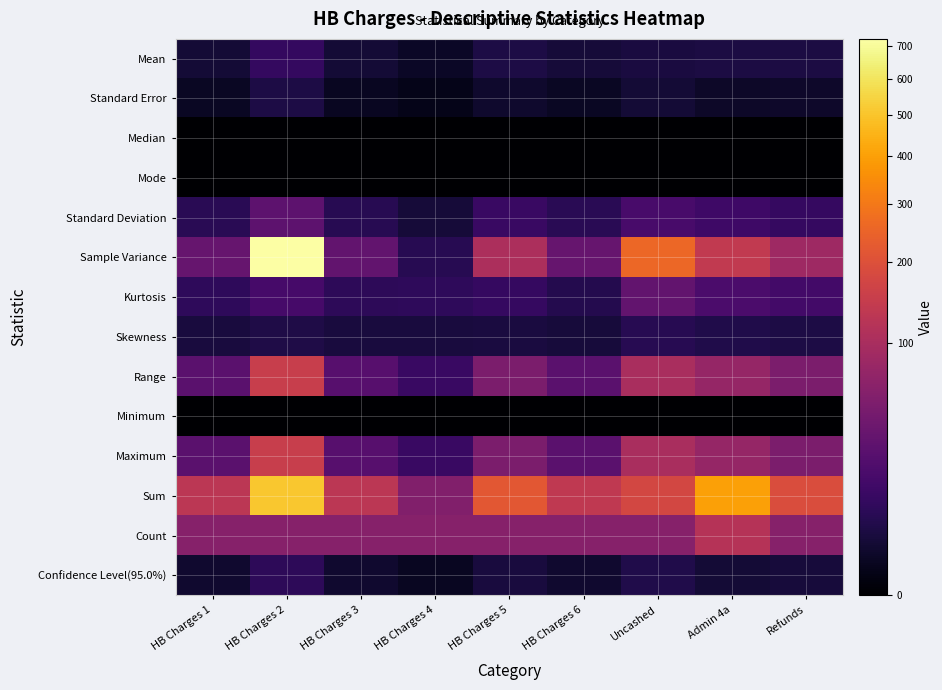

Reading right to left, list all the values displayed in this chart.

Mean: Refunds=3.2	Admin 4a=3.3	Uncashed=2.9	HB Charges 6=2.3	HB Charges 5=3.6	HB Charges 4=0.9	HB Charges 3=2.1	HB Charges 2=8.4	HB Charges 1=2.1
Standard Error: Refunds=1.2	Admin 4a=1.1	Uncashed=2.1	HB Charges 6=0.7	HB Charges 5=1.3	HB Charges 4=0.3	HB Charges 3=0.7	HB Charges 2=3.5	HB Charges 1=0.7
Median: Refunds=0.0	Admin 4a=0.0	Uncashed=0.0	HB Charges 6=0.0	HB Charges 5=0.0	HB Charges 4=0.0	HB Charges 3=0.0	HB Charges 2=0.0	HB Charges 1=0.0
Mode: Refunds=0.0	Admin 4a=0.0	Uncashed=0.0	HB Charges 6=0.0	HB Charges 5=0.0	HB Charges 4=0.0	HB Charges 3=0.0	HB Charges 2=0.0	HB Charges 1=0.0
Standard Deviation: Refunds=9.3	Admin 4a=11.8	Uncashed=16.0	HB Charges 6=5.8	HB Charges 5=10.2	HB Charges 4=2.3	HB Charges 3=5.4	HB Charges 2=26.9	HB Charges 1=5.8
Sample Variance: Refunds=87.4	Admin 4a=139.8	Uncashed=256.2	HB Charges 6=33.2	HB Charges 5=104.8	HB Charges 4=5.5	HB Charges 3=29.5	HB Charges 2=722.6	HB Charges 1=33.2
Kurtosis: Refunds=13.8	Admin 4a=17.3	Uncashed=30.0	HB Charges 6=4.9	HB Charges 5=8.9	HB Charges 4=7.0	HB Charges 3=6.6	HB Charges 2=15.2	HB Charges 1=7.3
Skewness: Refunds=3.6	Admin 4a=4.0	Uncashed=5.5	HB Charges 6=2.4	HB Charges 5=3.0	HB Charges 4=2.7	HB Charges 3=2.7	HB Charges 2=3.8	HB Charges 1=2.8
Range: Refunds=50.0	Admin 4a=75.0	Uncashed=100.0	HB Charges 6=25.0	HB Charges 5=50.0	HB Charges 4=10.0	HB Charges 3=23.0	HB Charges 2=150.0	HB Charges 1=25.0
Minimum: Refunds=0.0	Admin 4a=0.0	Uncashed=0.0	HB Charges 6=0.0	HB Charges 5=0.0	HB Charges 4=0.0	HB Charges 3=0.0	HB Charges 2=0.0	HB Charges 1=0.0
Maximum: Refunds=50.0	Admin 4a=75.0	Uncashed=100.0	HB Charges 6=25.0	HB Charges 5=50.0	HB Charges 4=10.0	HB Charges 3=23.0	HB Charges 2=150.0	HB Charges 1=25.0
Sum: Refunds=192.0	Admin 4a=401.0	Uncashed=175.0	HB Charges 6=136.0	HB Charges 5=217.0	HB Charges 4=55.4	HB Charges 3=129.0	HB Charges 2=507.0	HB Charges 1=129.0
Count: Refunds=60.0	Admin 4a=120.0	Uncashed=60.0	HB Charges 6=60.0	HB Charges 5=60.0	HB Charges 4=60.0	HB Charges 3=60.0	HB Charges 2=60.0	HB Charges 1=60.0
Confidence Level(95.0%): Refunds=2.4	Admin 4a=2.1	Uncashed=4.1	HB Charges 6=1.5	HB Charges 5=2.6	HB Charges 4=0.6	HB Charges 3=1.4	HB Charges 2=6.9	HB Charges 1=1.5